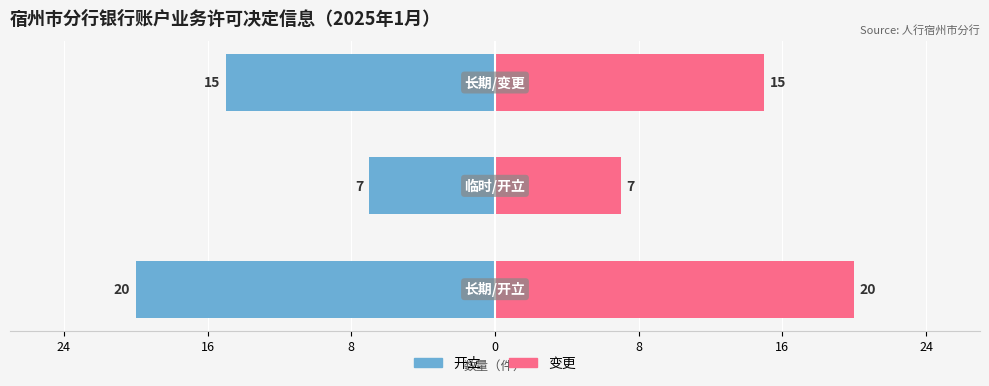

How many data points in 开立（长期/临时） are less than -15?

1